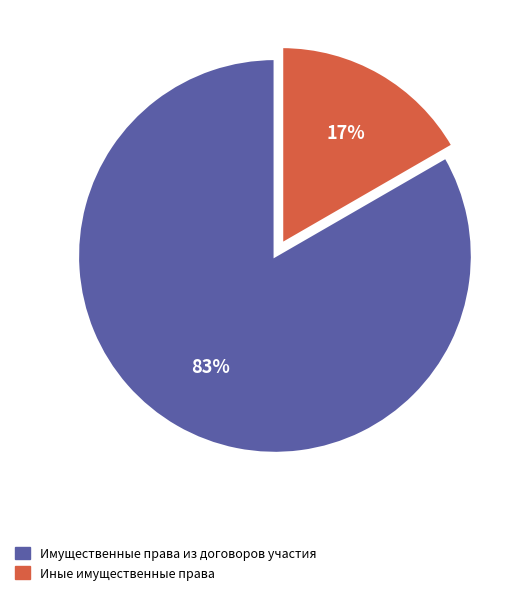

To the nearest percent, what is the combined percentage of Имущественные права из договоров участия and Иные имущественные права?

100%